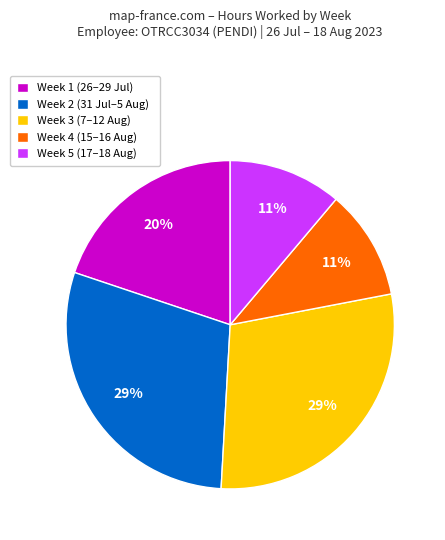

Which has a higher value, Week 2 (31 Jul–5 Aug) or Week 5 (17–18 Aug)?

Week 2 (31 Jul–5 Aug)